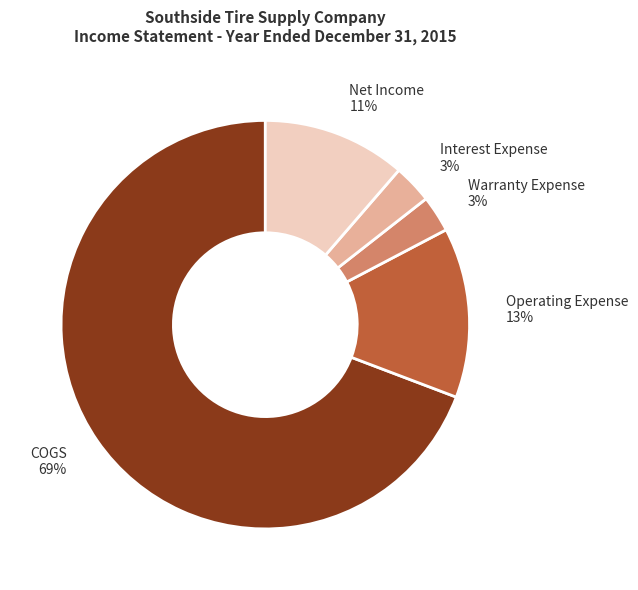

Count the number of slices in the pie.

5